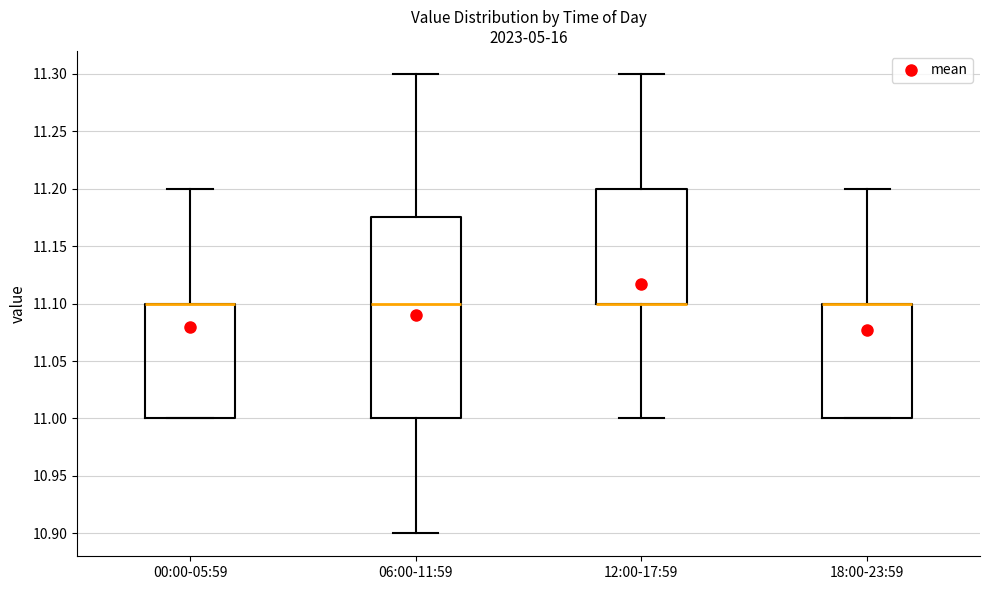

Where is the upper edge of the box for 00:00-05:59 on the y-axis? The values are not printed on the chart, so give them approximately, as read against the axis.

11.100